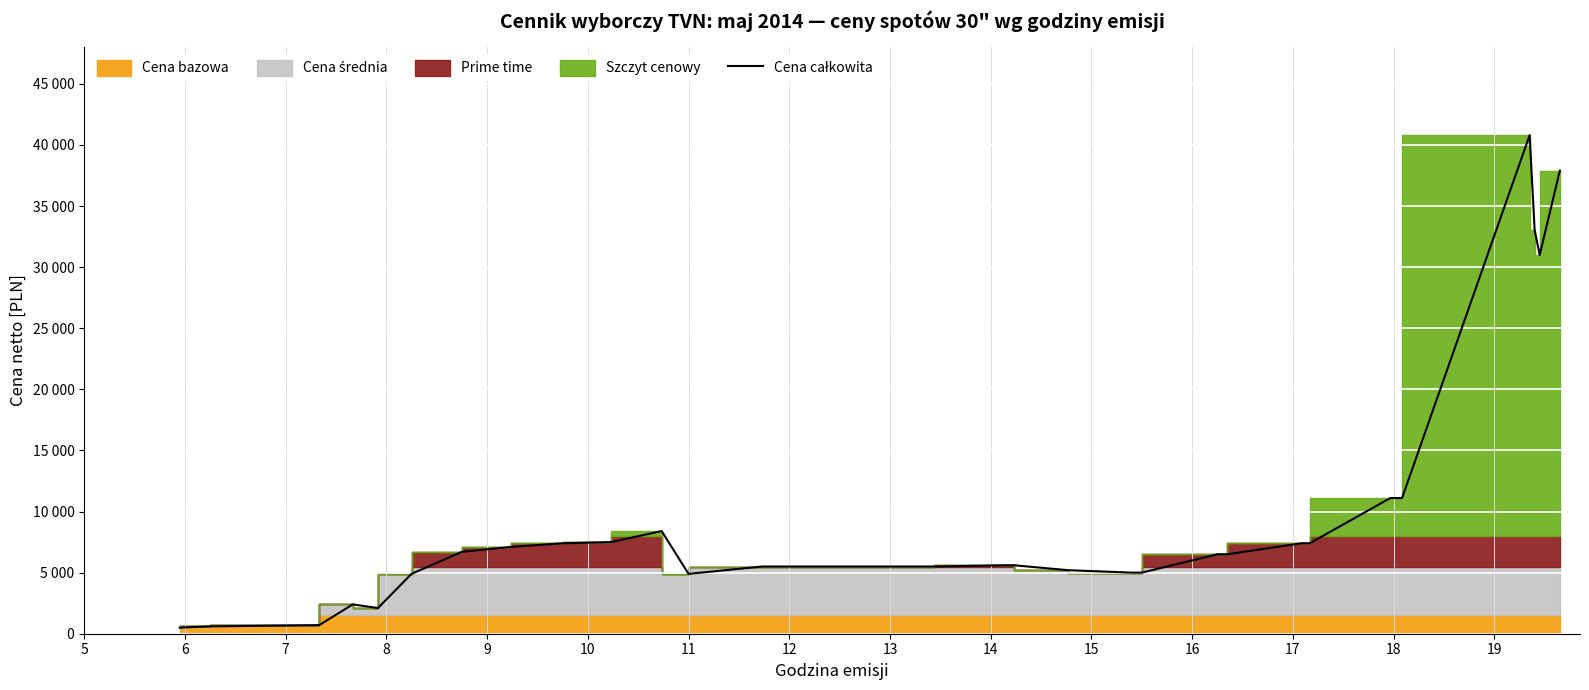

The chart shows a value of 2115 at 11. True or false?

False